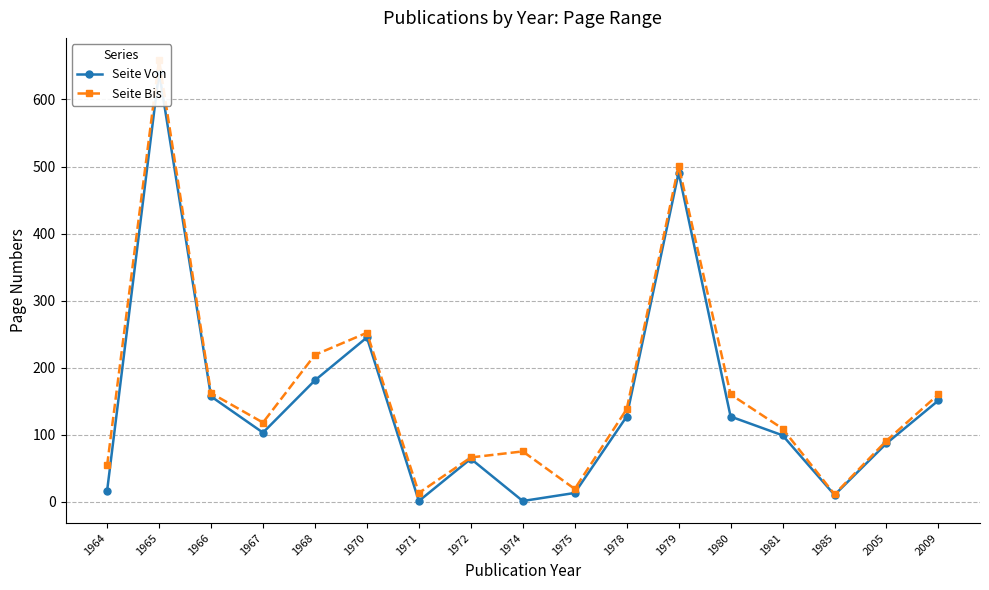

List the labels in order of Seite Bis value, smallest first.

1985, 1971, 1975, 1964, 1972, 1974, 2005, 1981, 1967, 1978, 1980, 2009, 1966, 1968, 1970, 1979, 1965